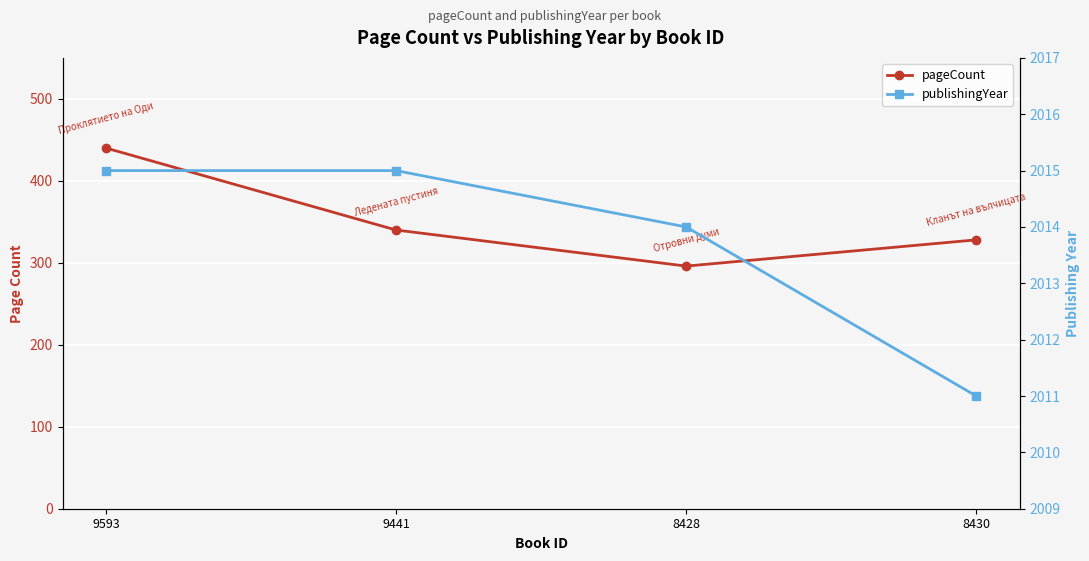

What is the sum of all pageCount values?

1404